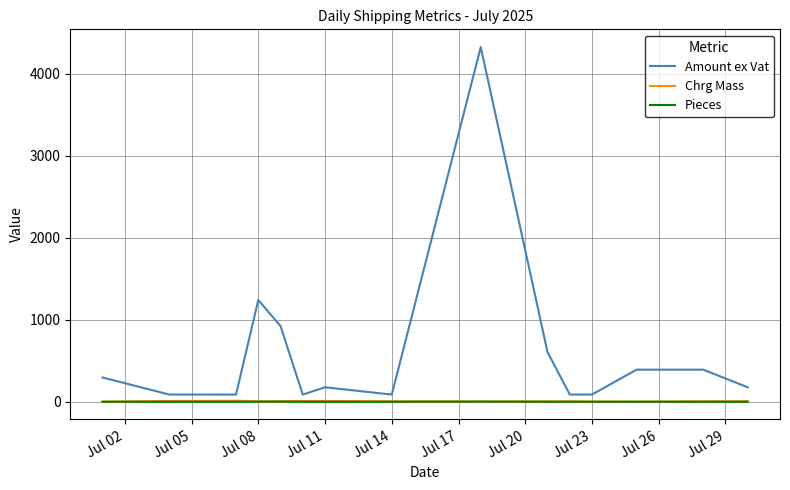

Which series has the widest spread of values?

Amount ex Vat